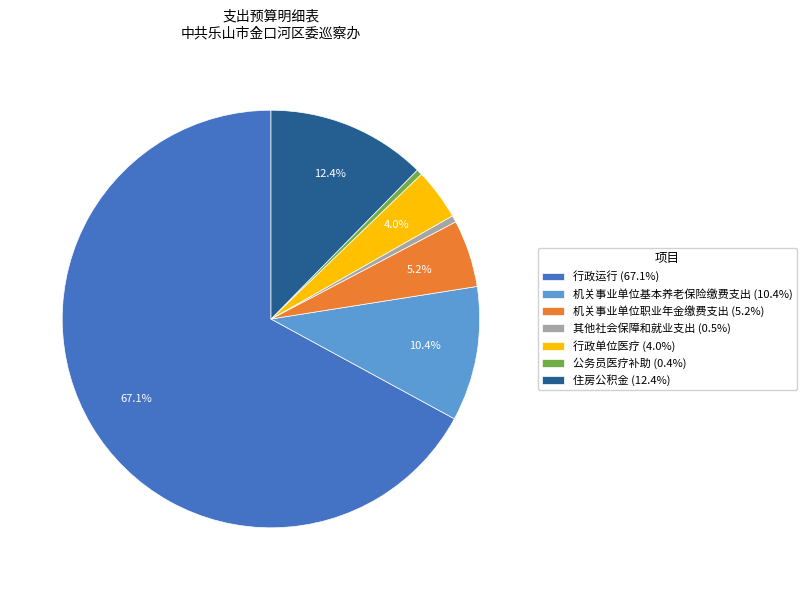

Count the number of slices in the pie.

7